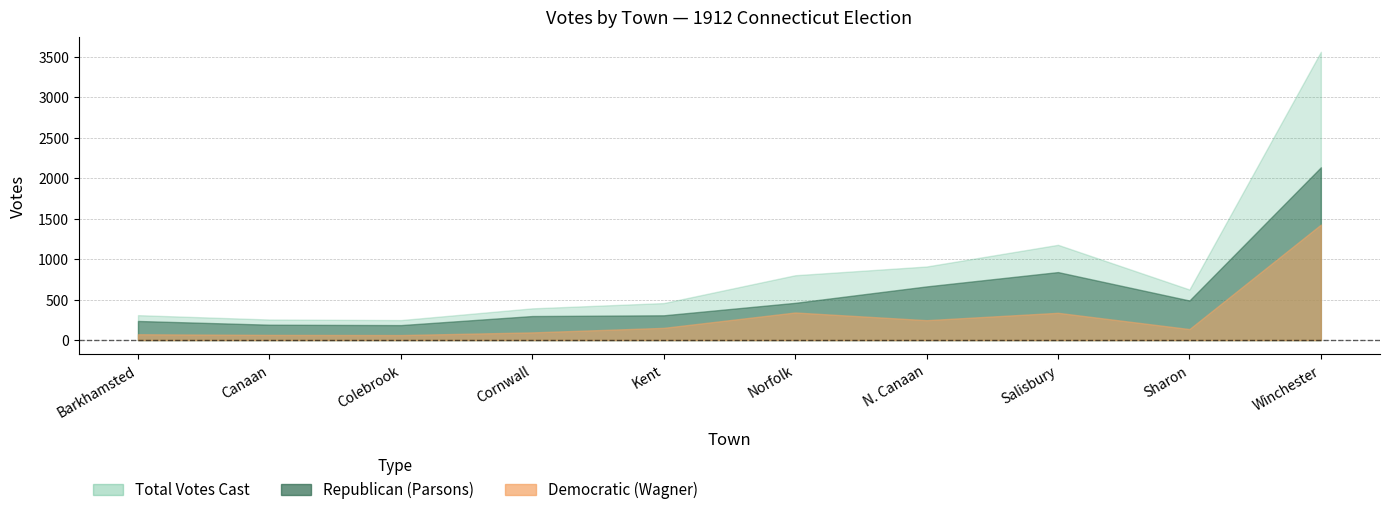

What are all the series names shown in the legend?

Republican (Parsons), Democratic (Wagner), Total Votes Cast